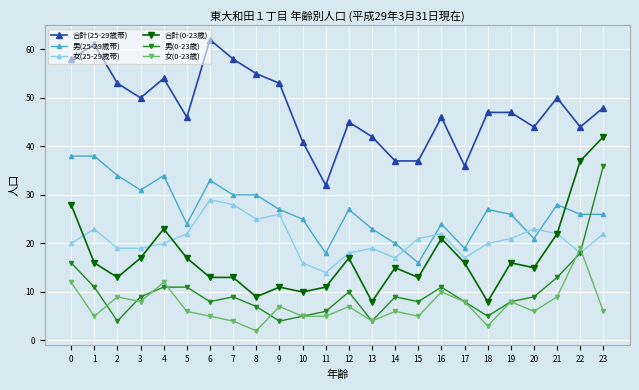

True or false: 女(0-23歳) and 男(0-23歳) cross at least once.

True